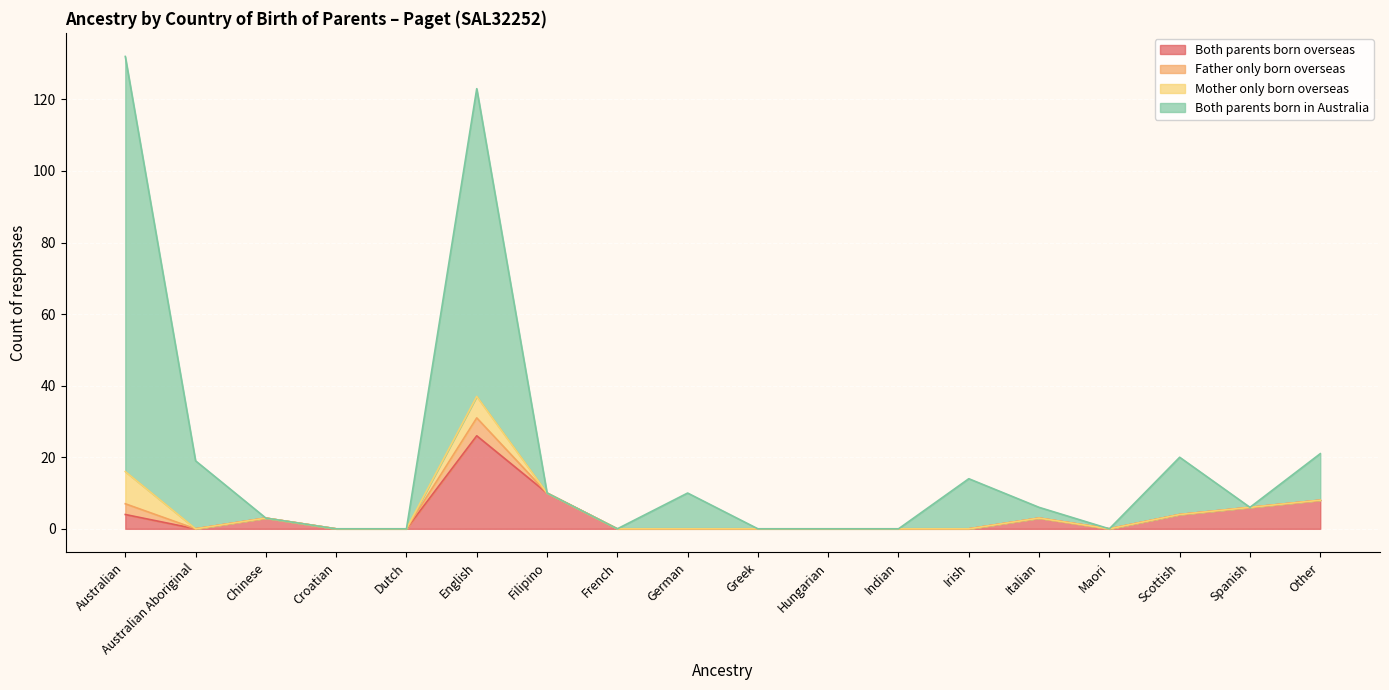

Rank the categories by Both parents born overseas value from lowest to highest.

Australian Aboriginal, Croatian, Dutch, French, German, Greek, Hungarian, Indian, Irish, Maori, Chinese, Italian, Australian, Scottish, Spanish, Other, Filipino, English